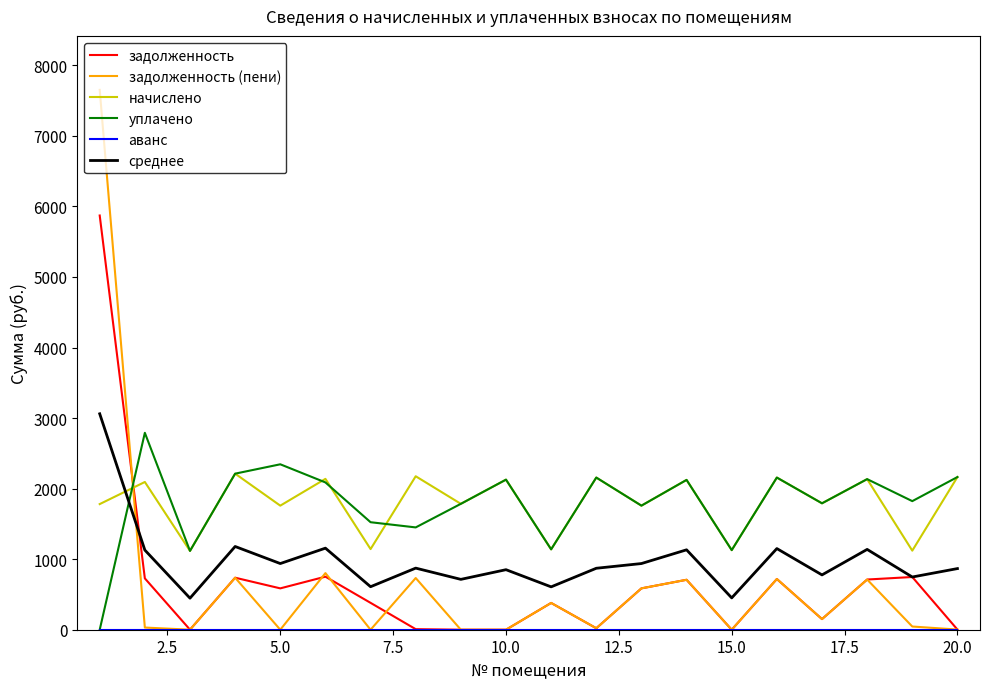

After their last crossing, which series has the higher values: начислено or задолженность?

начислено